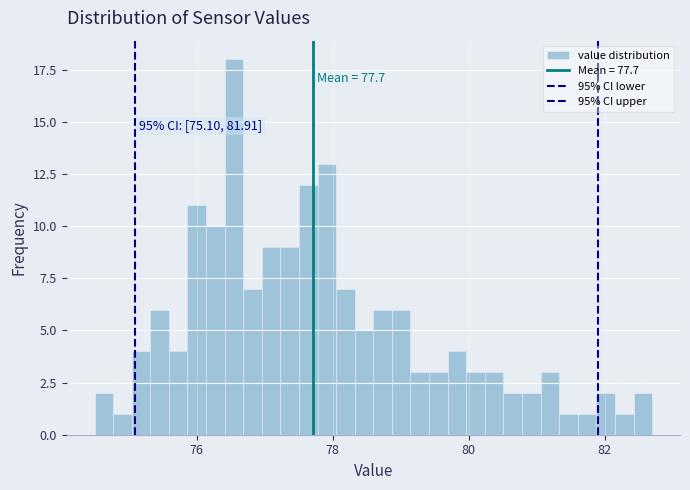

Read against the x-axis, roughly where is the centre of the tallest bar?

76.6